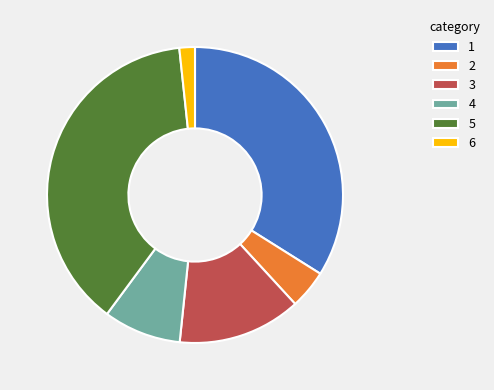

How many slices are in this pie chart?

6